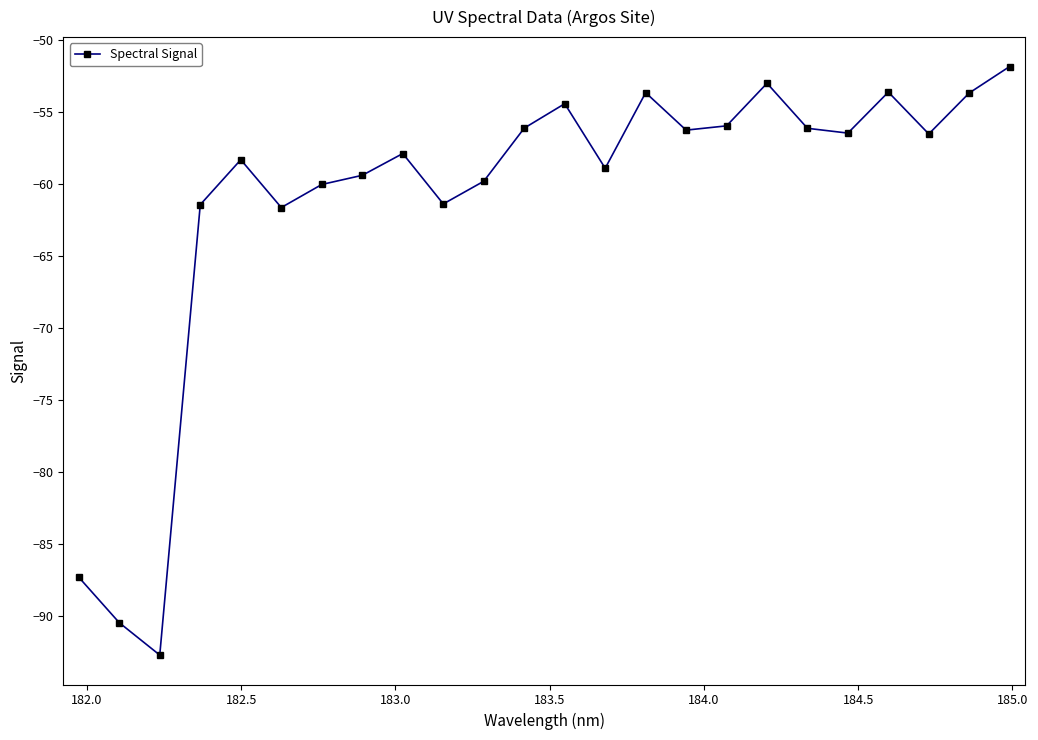

What is the minimum value shown in the chart?

-92.7